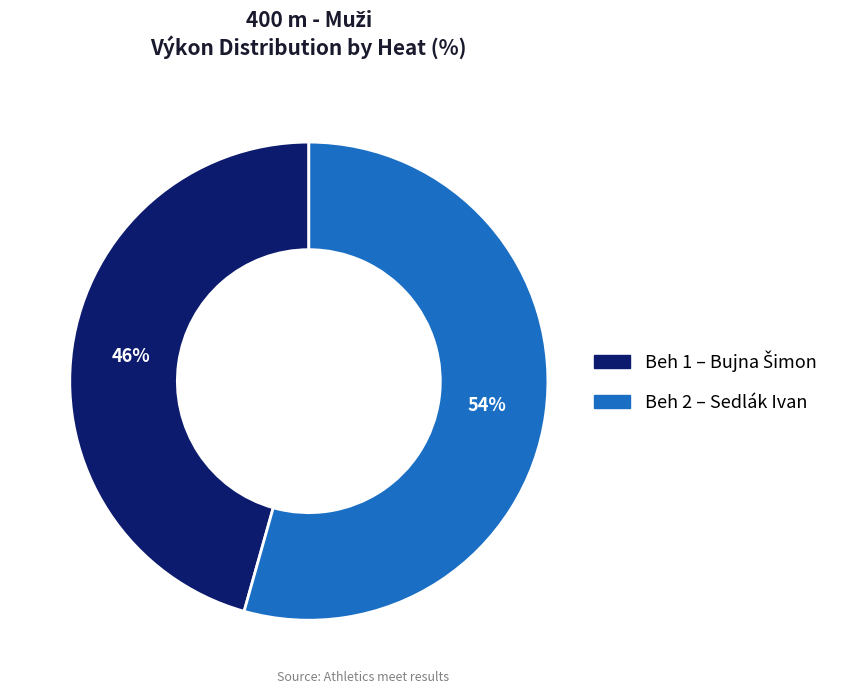

Count the number of slices in the pie.

2